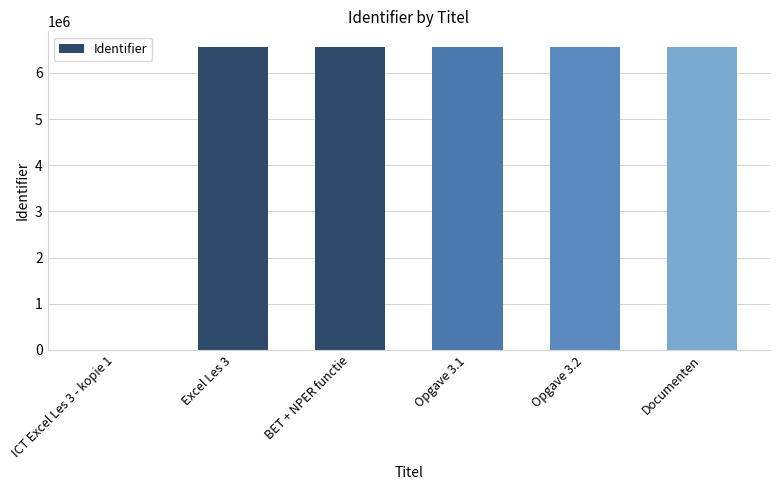

What value does the data have at BET + NPER functie?

6573526